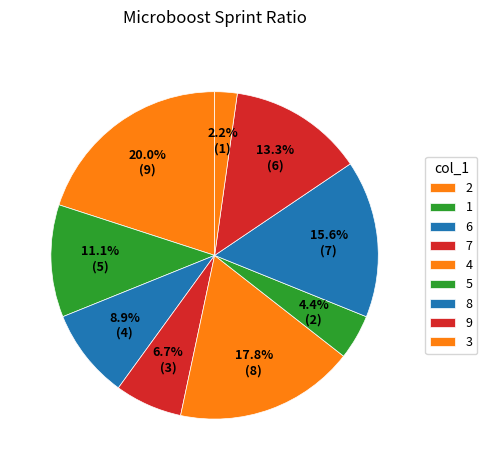

Count the number of slices in the pie.

9